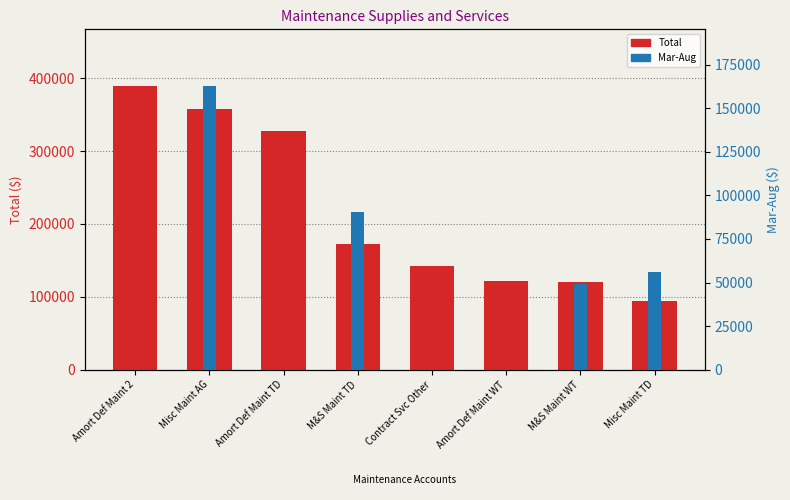

What is the sum of all Total values?

1726795